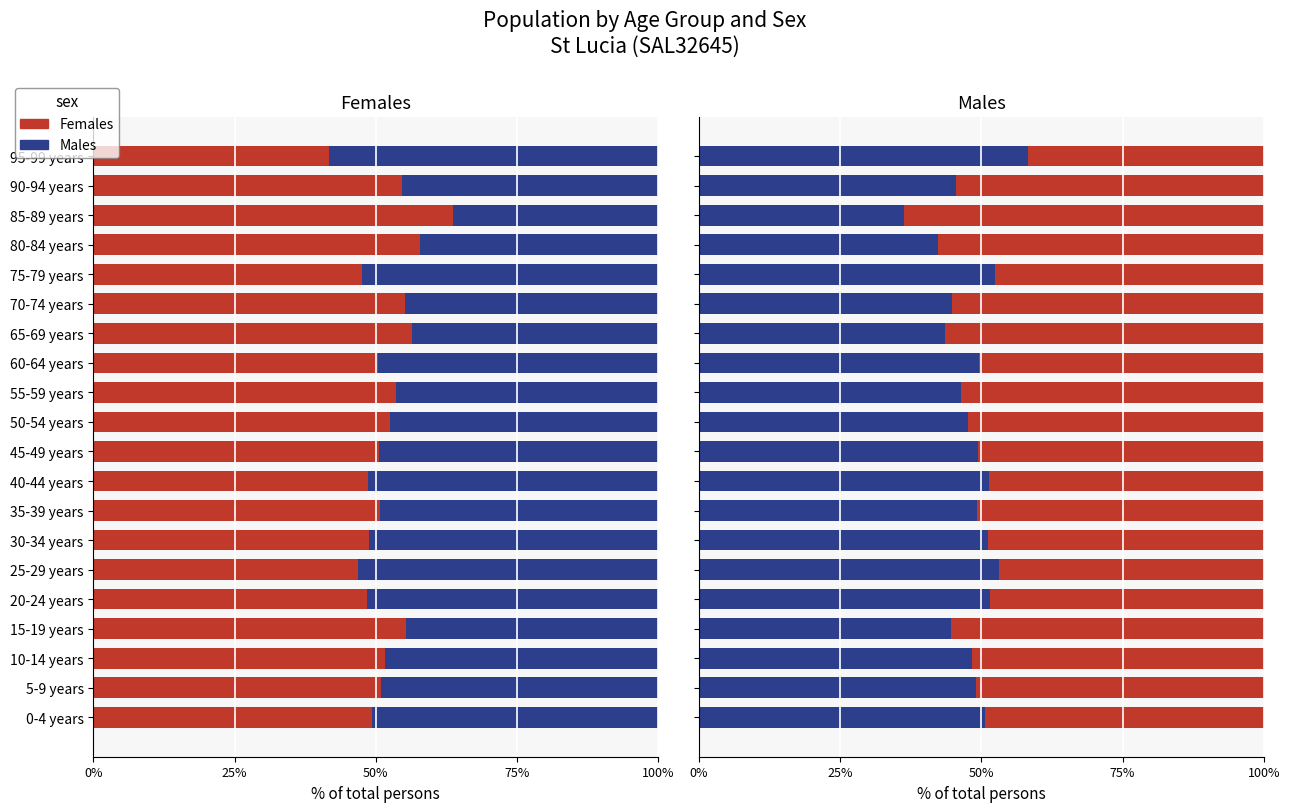

What is the total value across all series at 50-54 years?

200.0